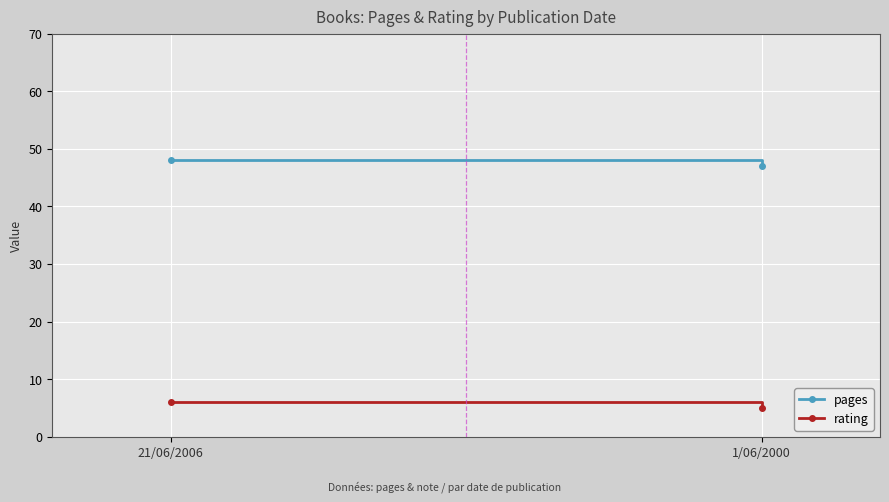

At which label does rating reach its peak?

21/06/2006